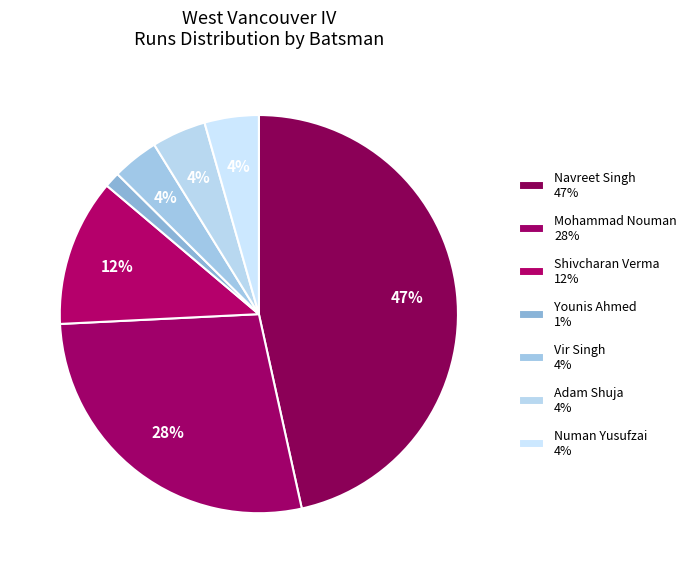

How many slices are in this pie chart?

7